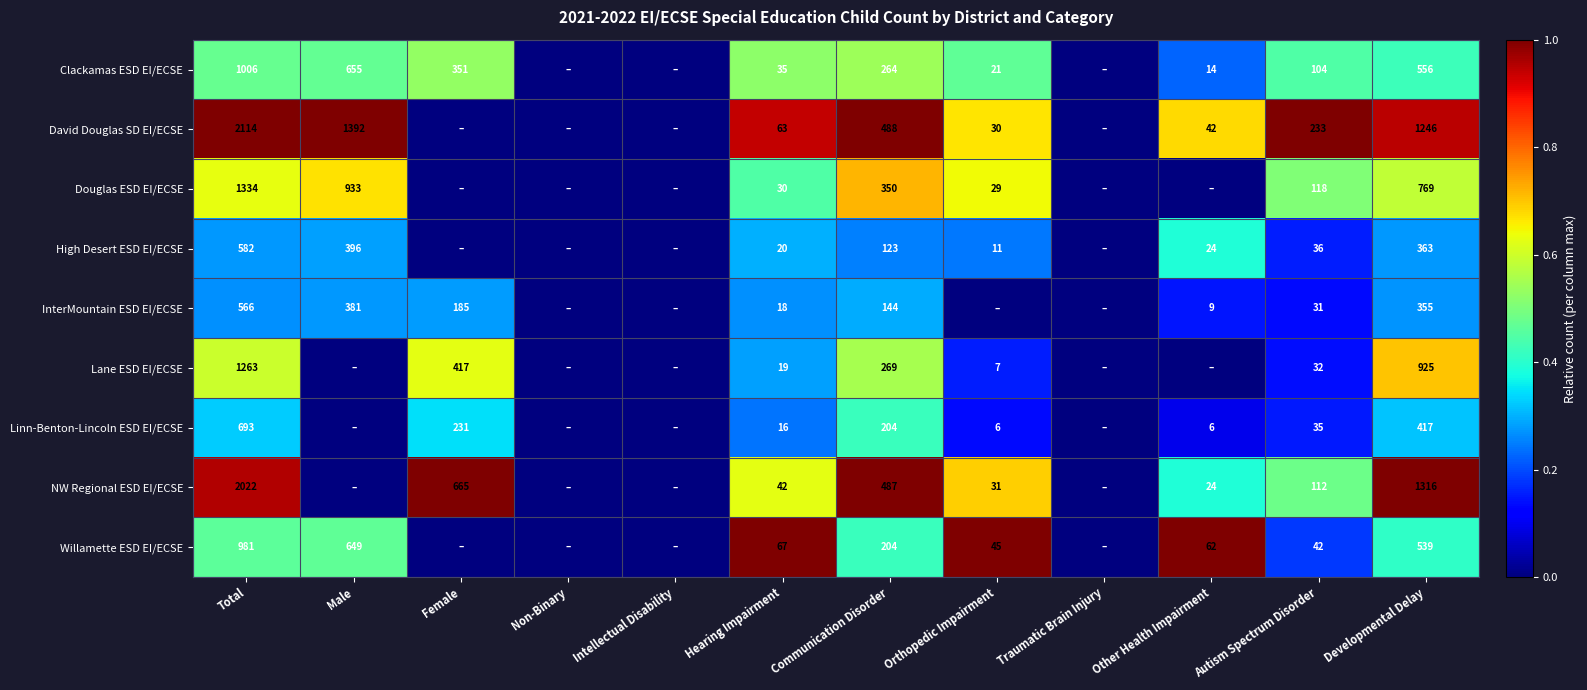

True or false: Linn-Benton-Lincoln ESD EI/ECSE has a value of 0.1 at Communication Disorder.

False